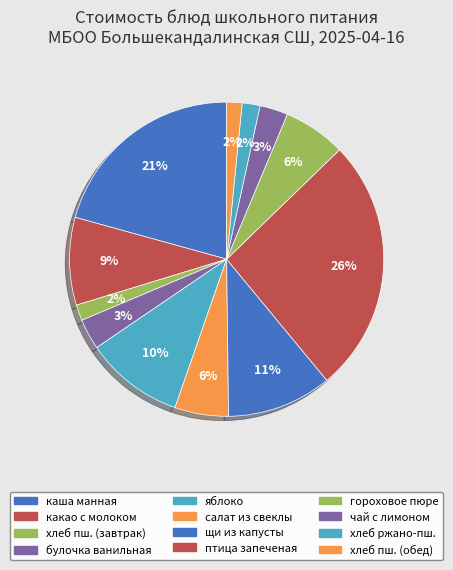

How many segments does this pie chart have?

12